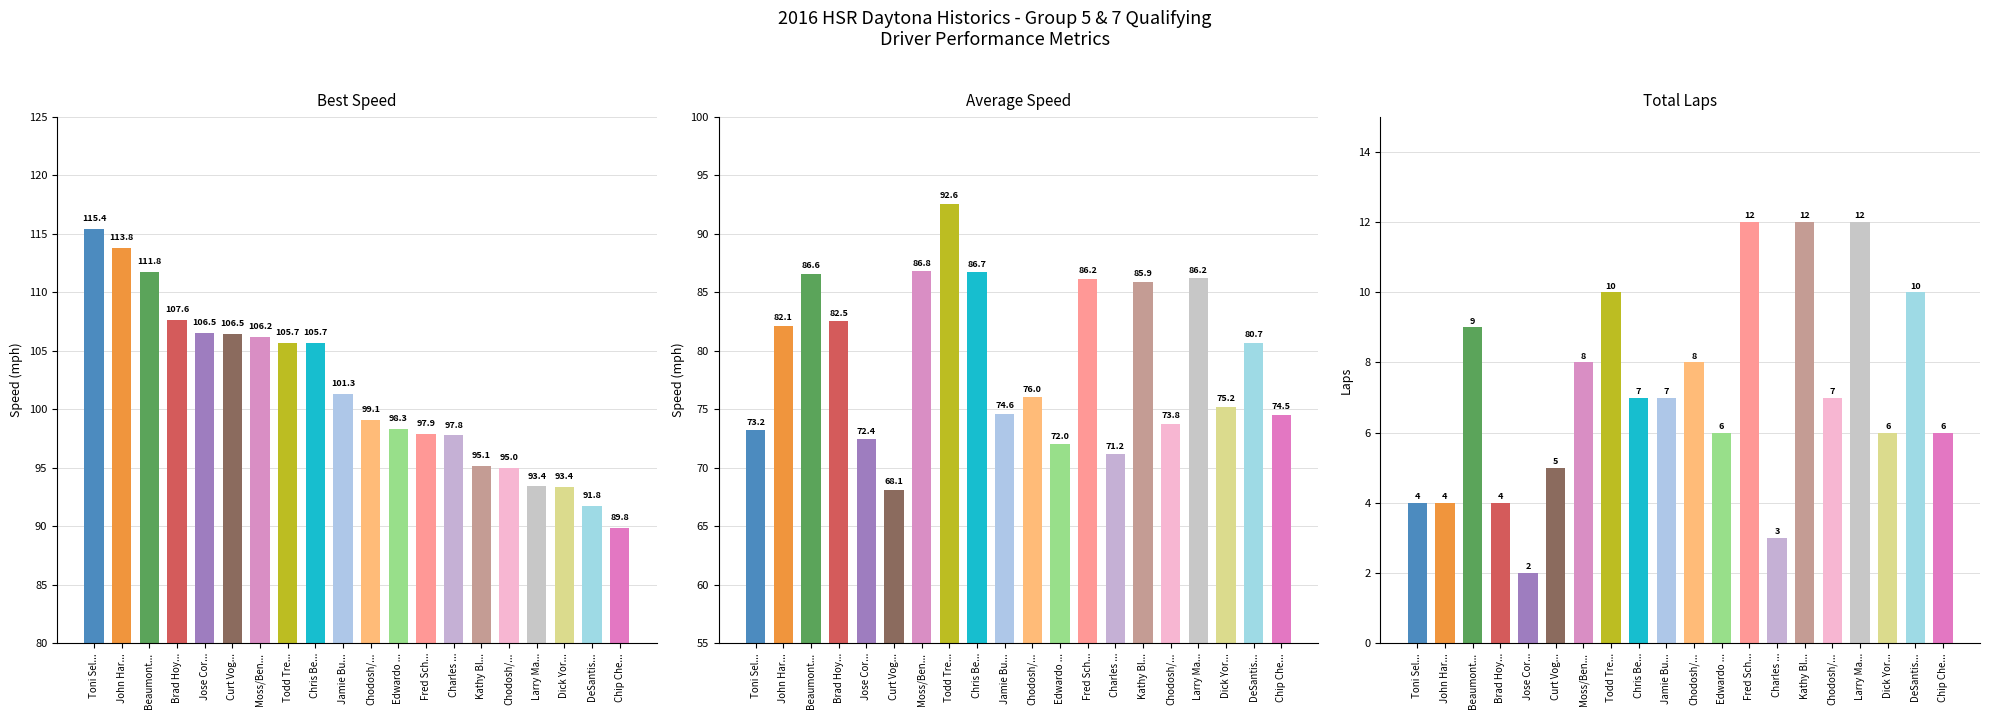

At how many categories does at least one series exceed 21?

20